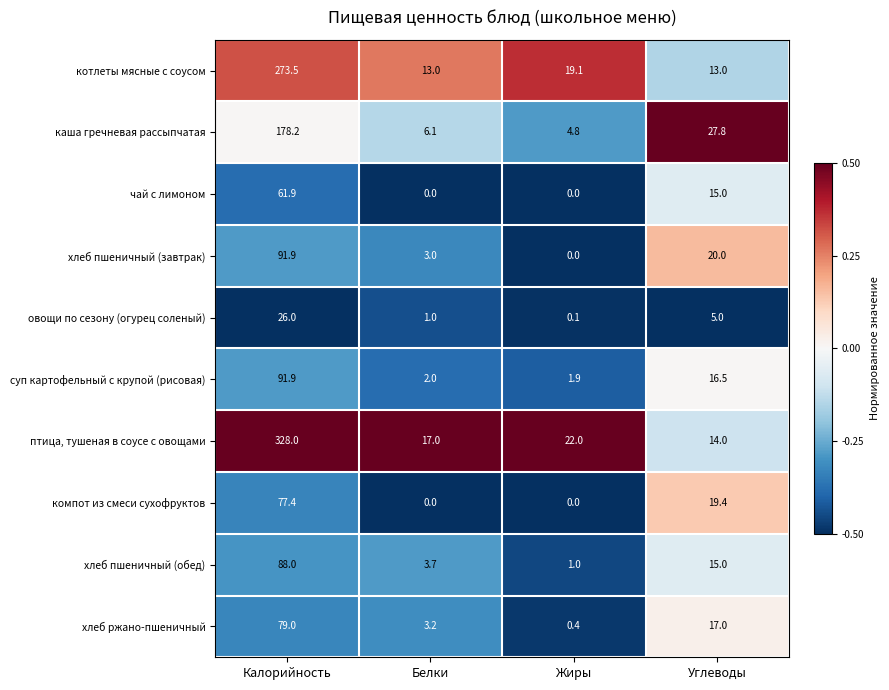

What is the difference between the хлеб пшеничный (завтрак) values at Белки and Жиры?

3.0